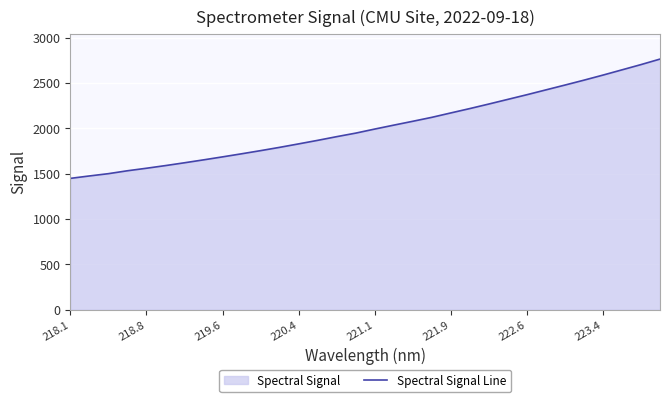

What is the difference between the maximum and minimum values?

1315.6